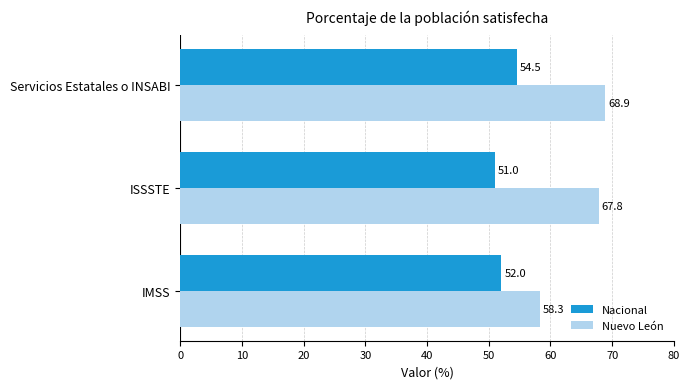

What value does the Nacional series have at ISSSTE?

51.0